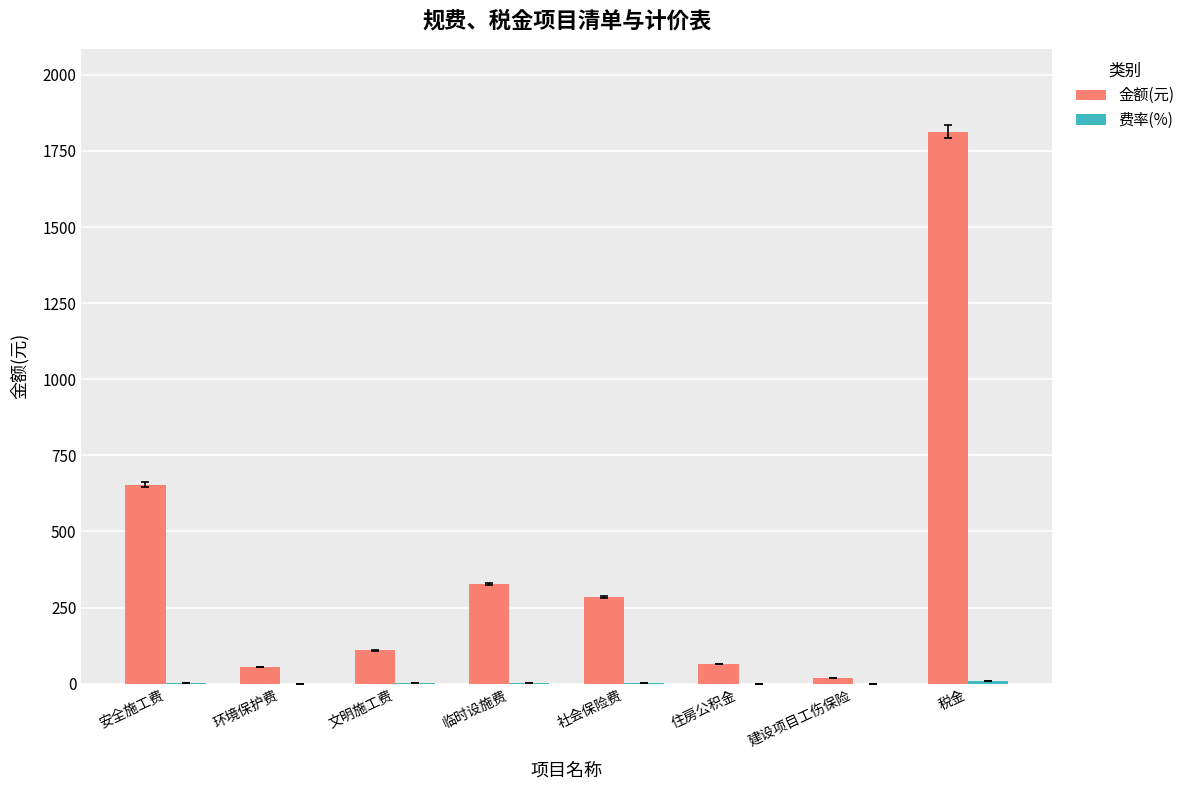

At which category is the sum across all series the highest?

税金